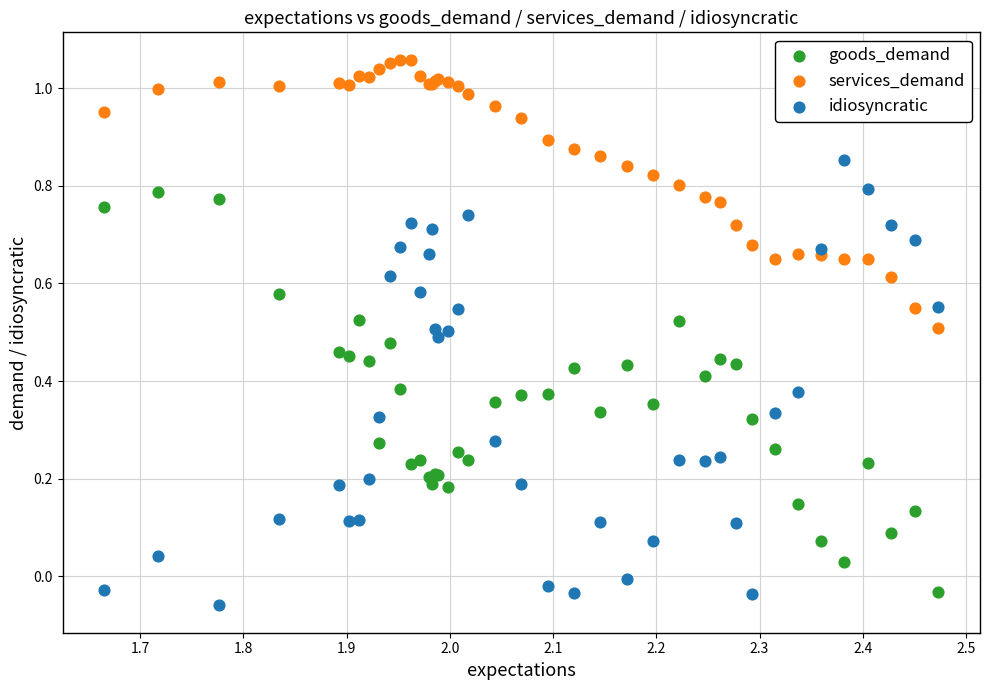

Which series contains the highest Y value?

services_demand